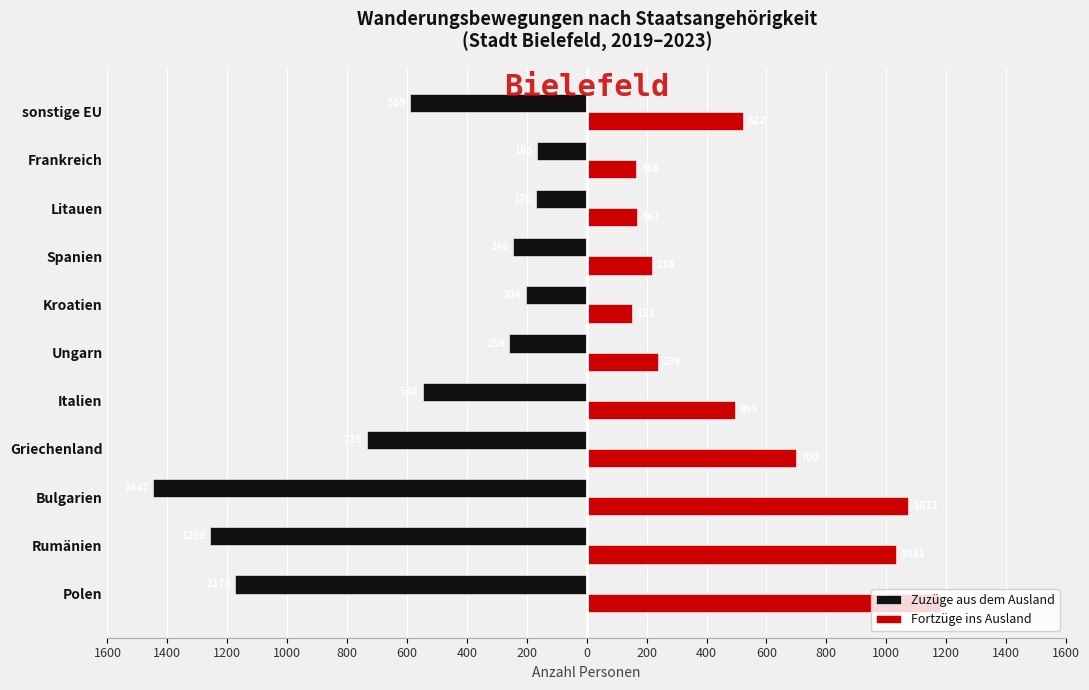

What is the maximum value for Fortzüge ins Ausland?

1179